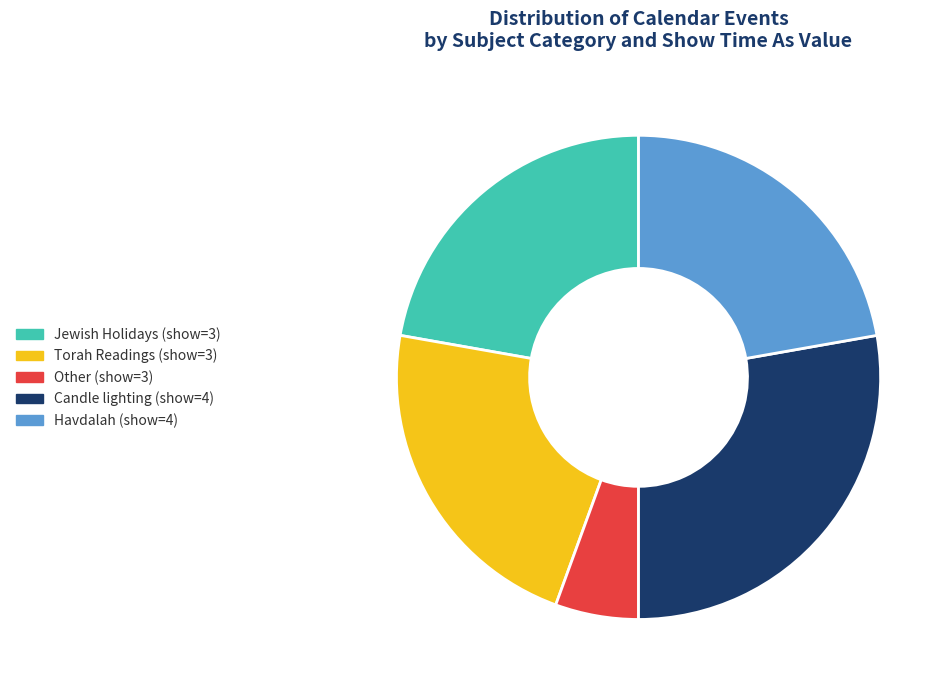

To the nearest percent, what is the difference between the largest and smallest slice percentages?

22%